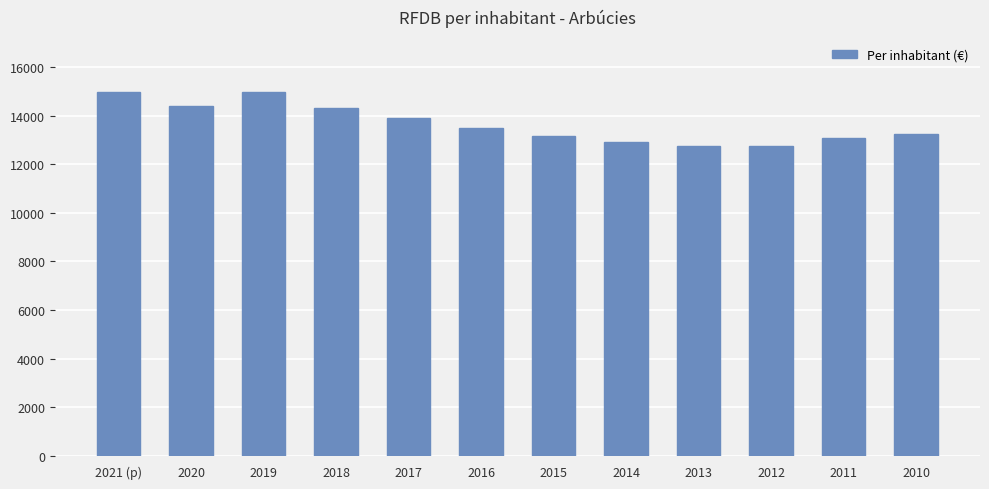

What is the sum of the values at 2014 and 2021 (p)?

27897